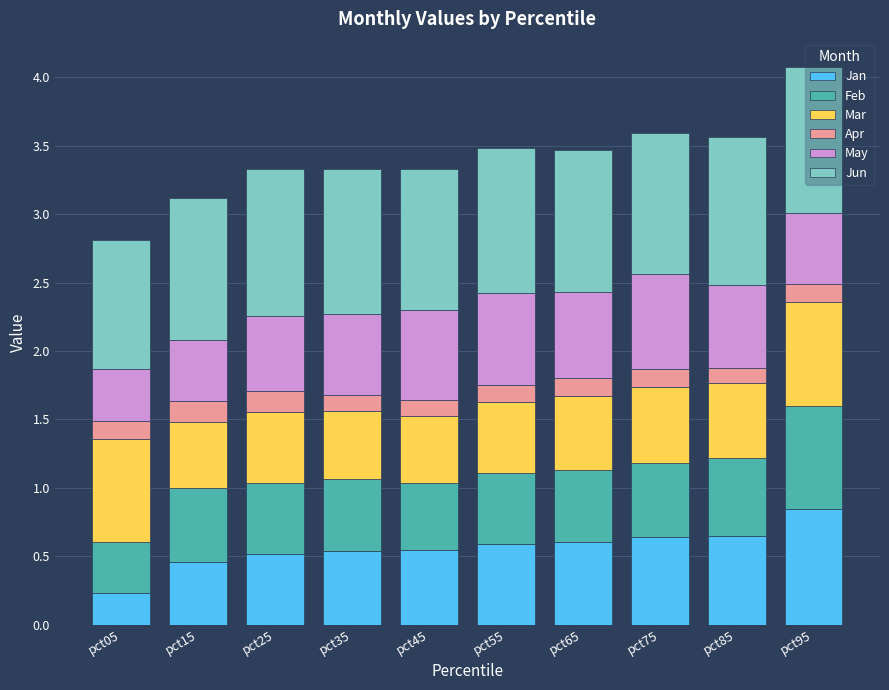

Which category has the highest value in the Jan series?

pct95